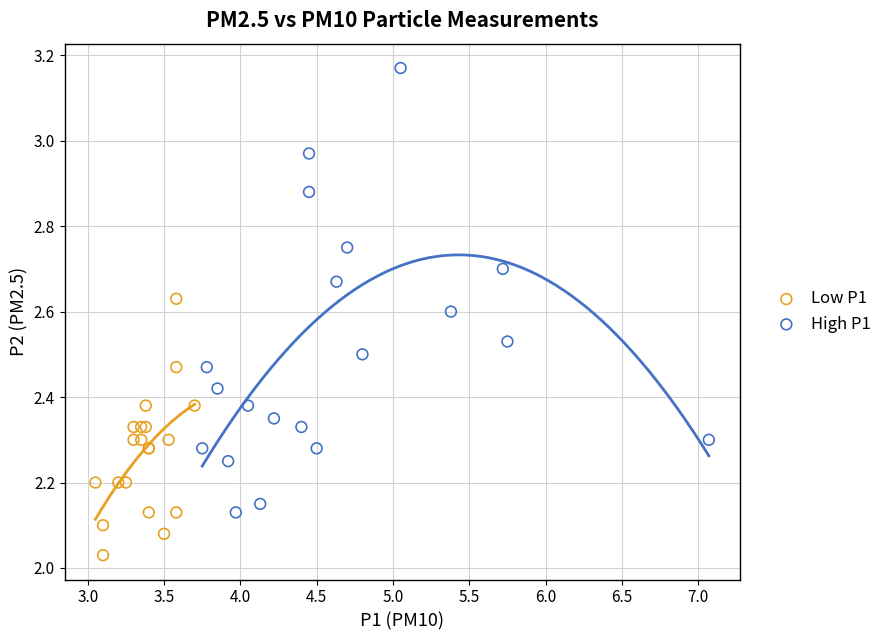

What are all the series names shown in the legend?

Low P1, High P1